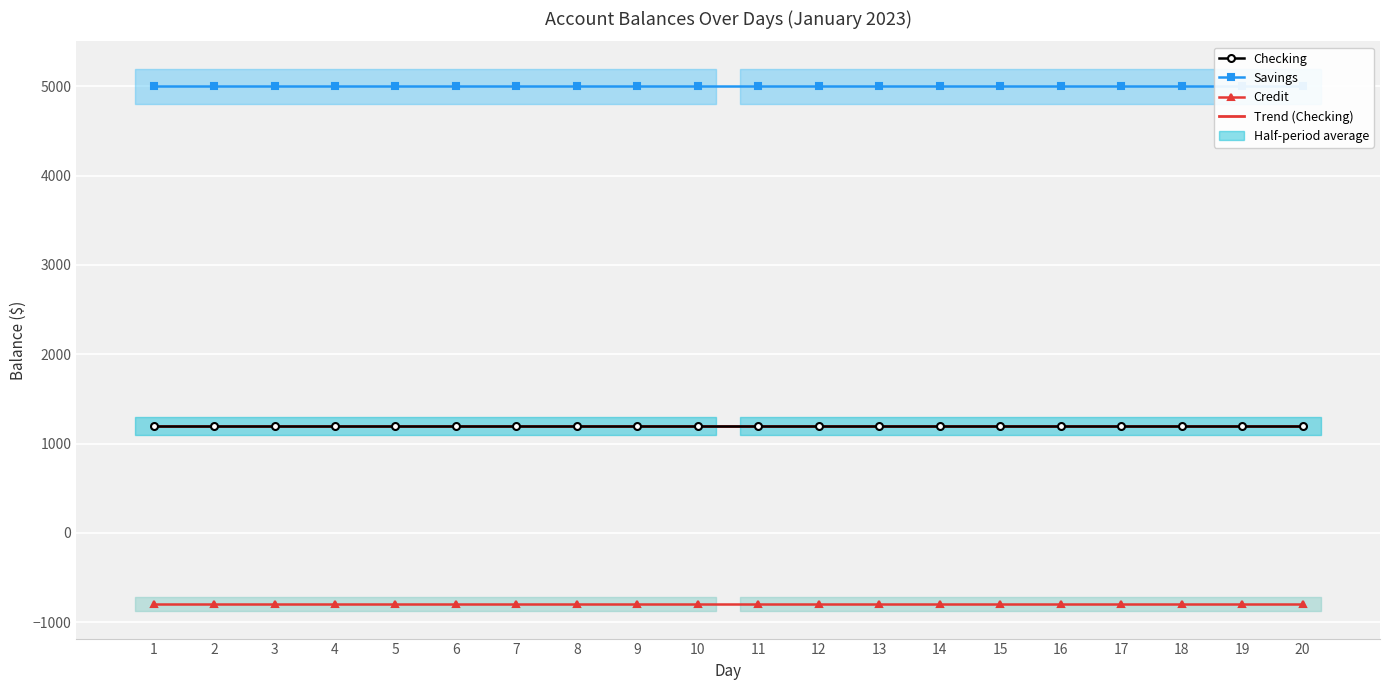

Reading left to right, what are all the values shown in this chart?

Checking: 1=1200	2=1200	3=1200	4=1200	5=1200	6=1200	7=1200	8=1200	9=1200	10=1200	11=1200	12=1200	13=1200	14=1200	15=1200	16=1200	17=1200	18=1200	19=1200	20=1200
Savings: 1=5000	2=5000	3=5000	4=5000	5=5000	6=5000	7=5000	8=5000	9=5000	10=5000	11=5000	12=5000	13=5000	14=5000	15=5000	16=5000	17=5000	18=5000	19=5000	20=5000
Credit: 1=-800	2=-800	3=-800	4=-800	5=-800	6=-800	7=-800	8=-800	9=-800	10=-800	11=-800	12=-800	13=-800	14=-800	15=-800	16=-800	17=-800	18=-800	19=-800	20=-800
Trend (Checking): 1=1200	2=1200	3=1200	4=1200	5=1200	6=1200	7=1200	8=1200	9=1200	10=1200	11=1200	12=1200	13=1200	14=1200	15=1200	16=1200	17=1200	18=1200	19=1200	20=1200